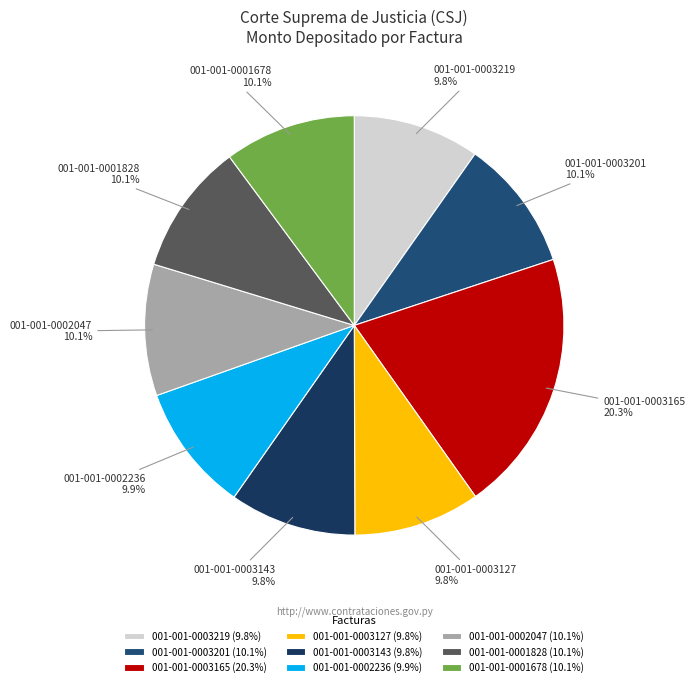

True or false: 001-001-0003201 accounts for 23% of the total.

False